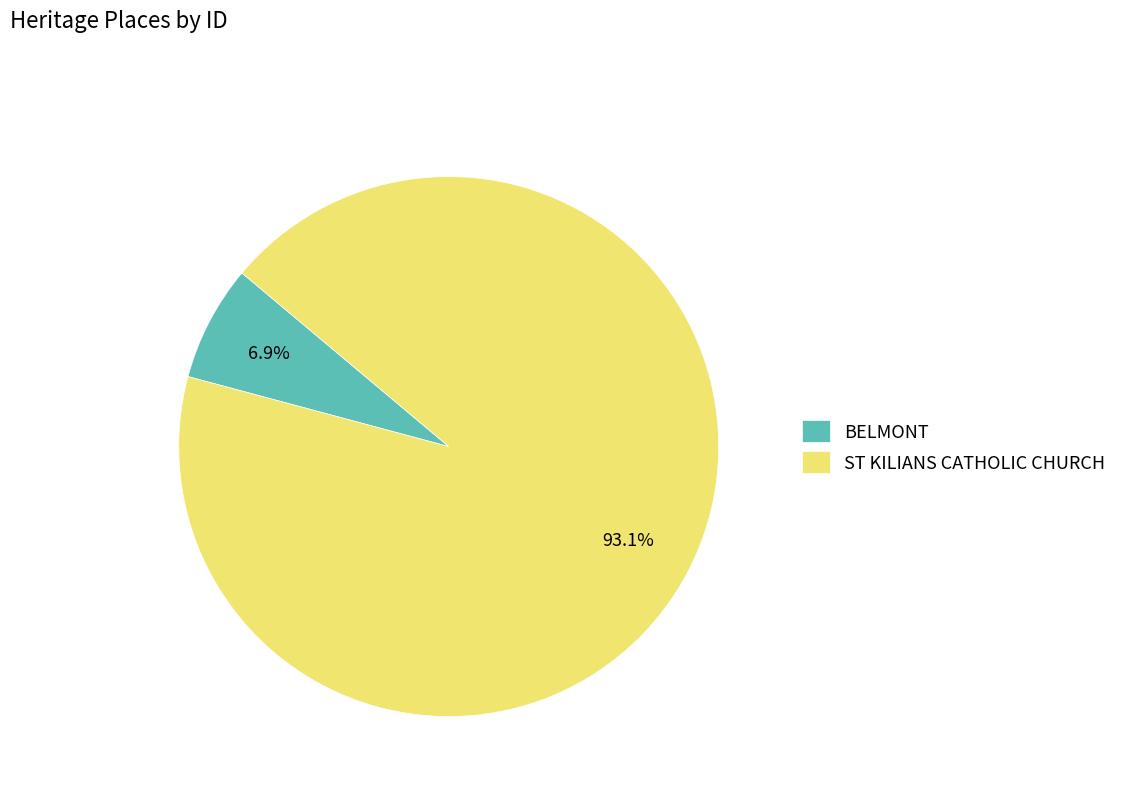

Does BELMONT represent more than half of the total?

No